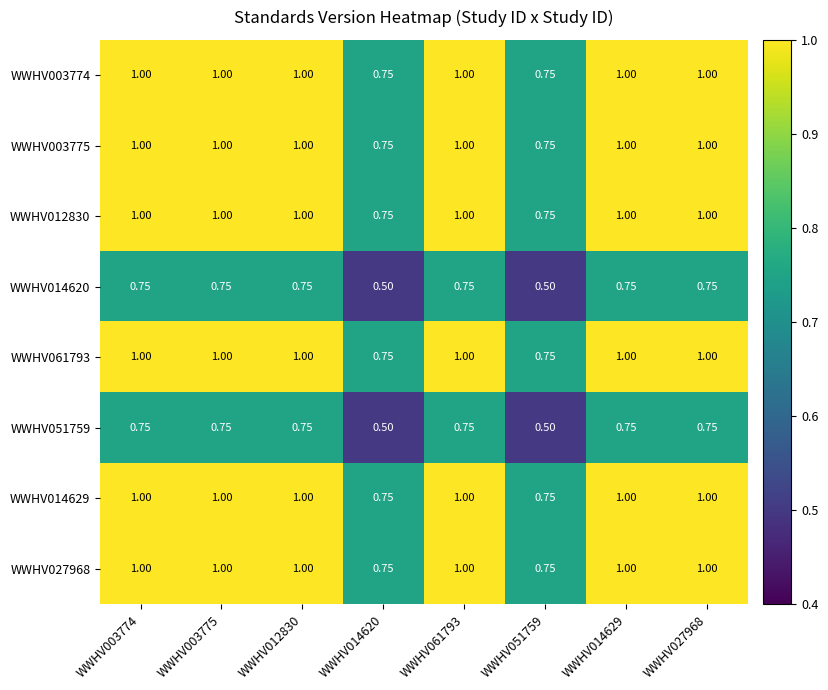

Is the value of WWHV014620 at WWHV003774 greater than the value of WWHV061793 at WWHV003775?

No